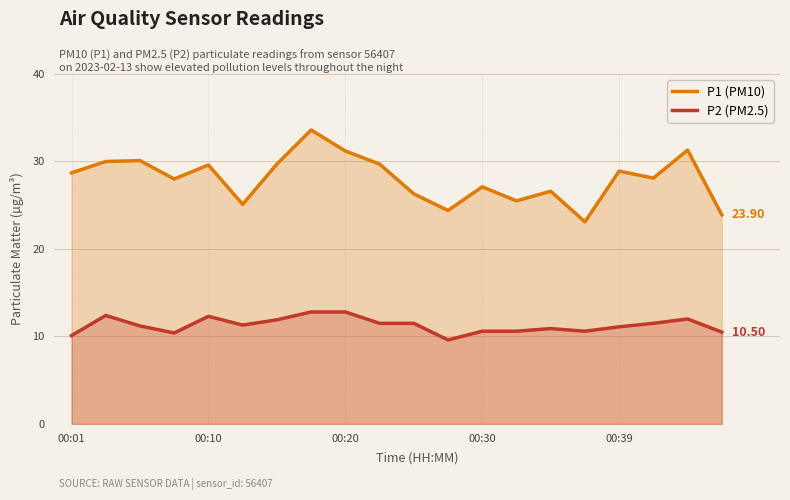

Which series has the widest spread of values?

P1 (PM10)